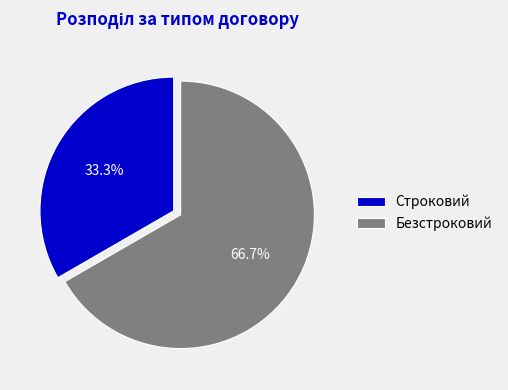

What is the majority slice?

Безстроковий